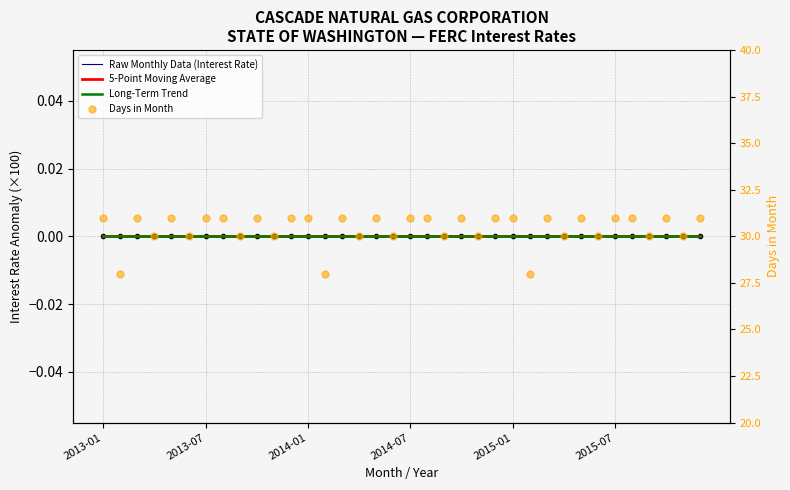

Which category has the lowest value across all series?

2013-01